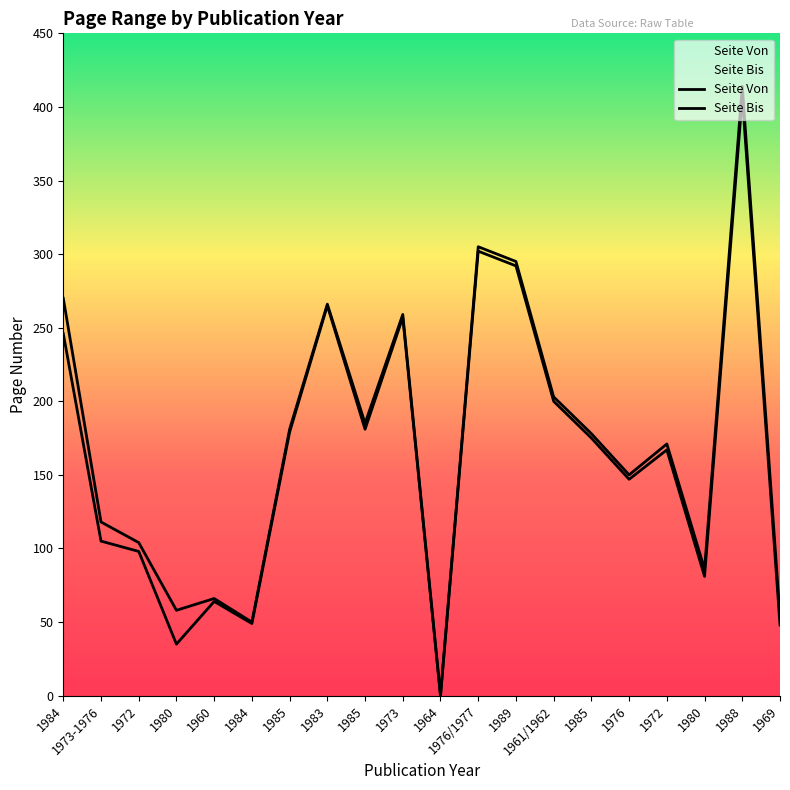

Which series has the largest total across all categories?

Seite Bis